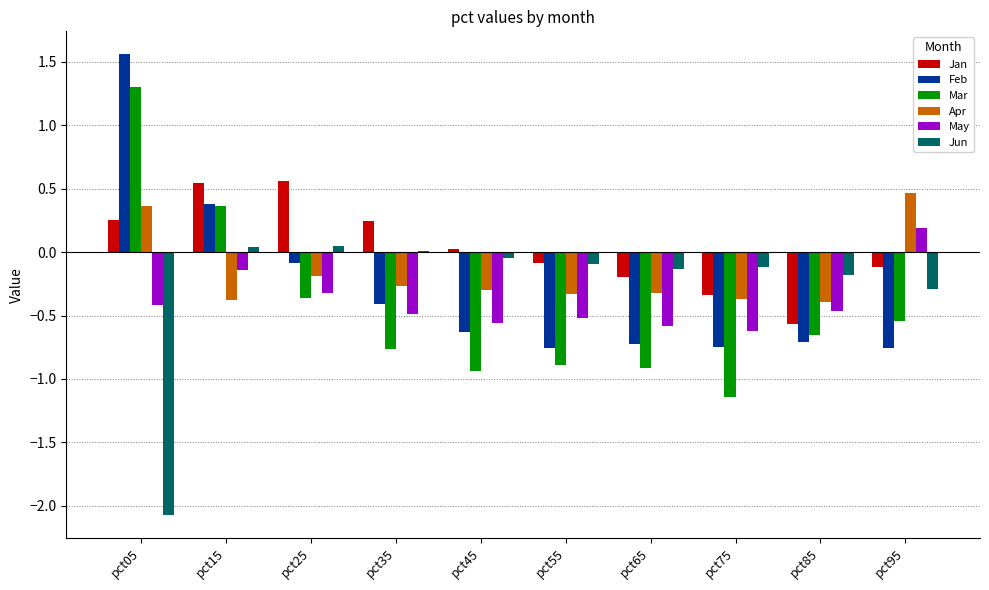

What is the difference between the maximum and minimum values in the Apr series?

0.9